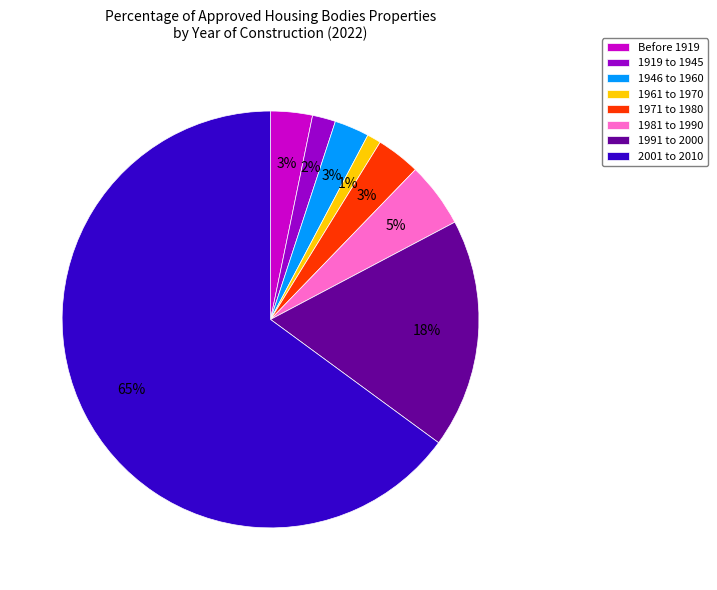

Combined, do 1991 to 2000 and 1981 to 1990 account for over 50%?

No